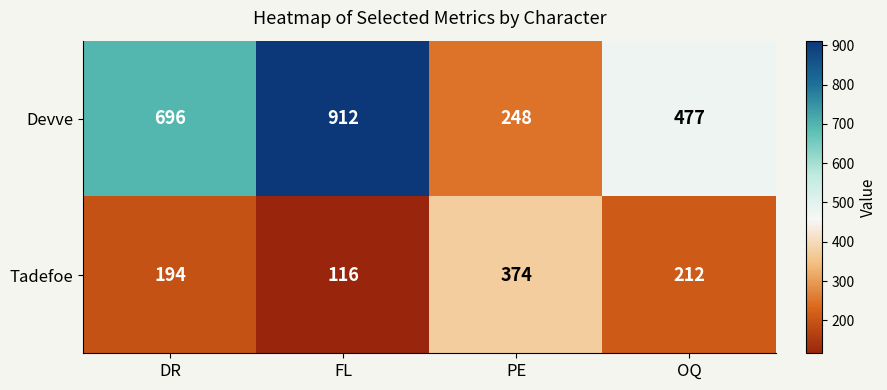

What is the average value of the Devve series?

583